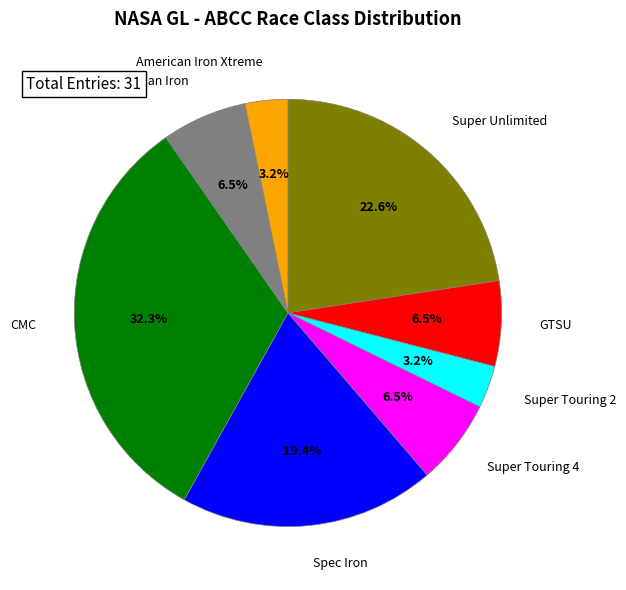

Count the number of slices in the pie.

8